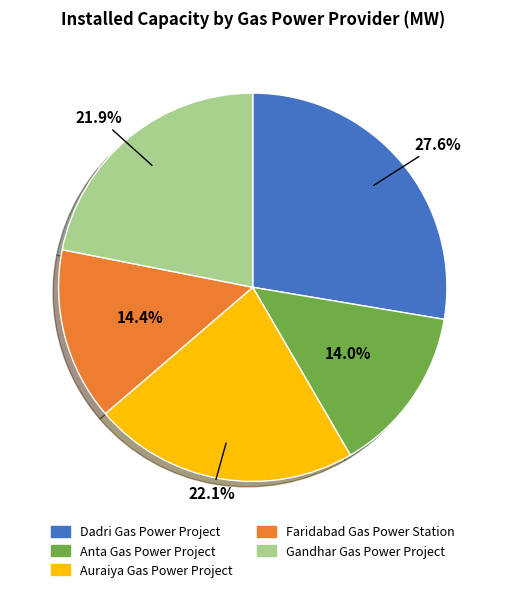

The Anta Gas Power Project slice represents 26% of the pie. True or false?

False